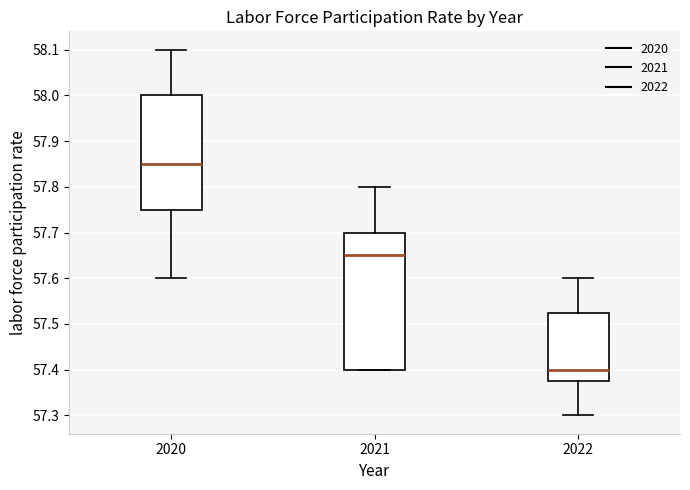

Reading left to right, transcribe this box plot: for each box, give where its median line is, the range the box spans, and where its two whiskers end, as read against the y-axis. The values are not printed on the chart, so give them approximately, as read against the axis.

2020: median 57.85, box 57.75 to 58.00, whiskers 57.60 to 58.10
2021: median 57.65, box 57.40 to 57.70, whiskers 57.40 to 57.80
2022: median 57.40, box 57.38 to 57.53, whiskers 57.30 to 57.60